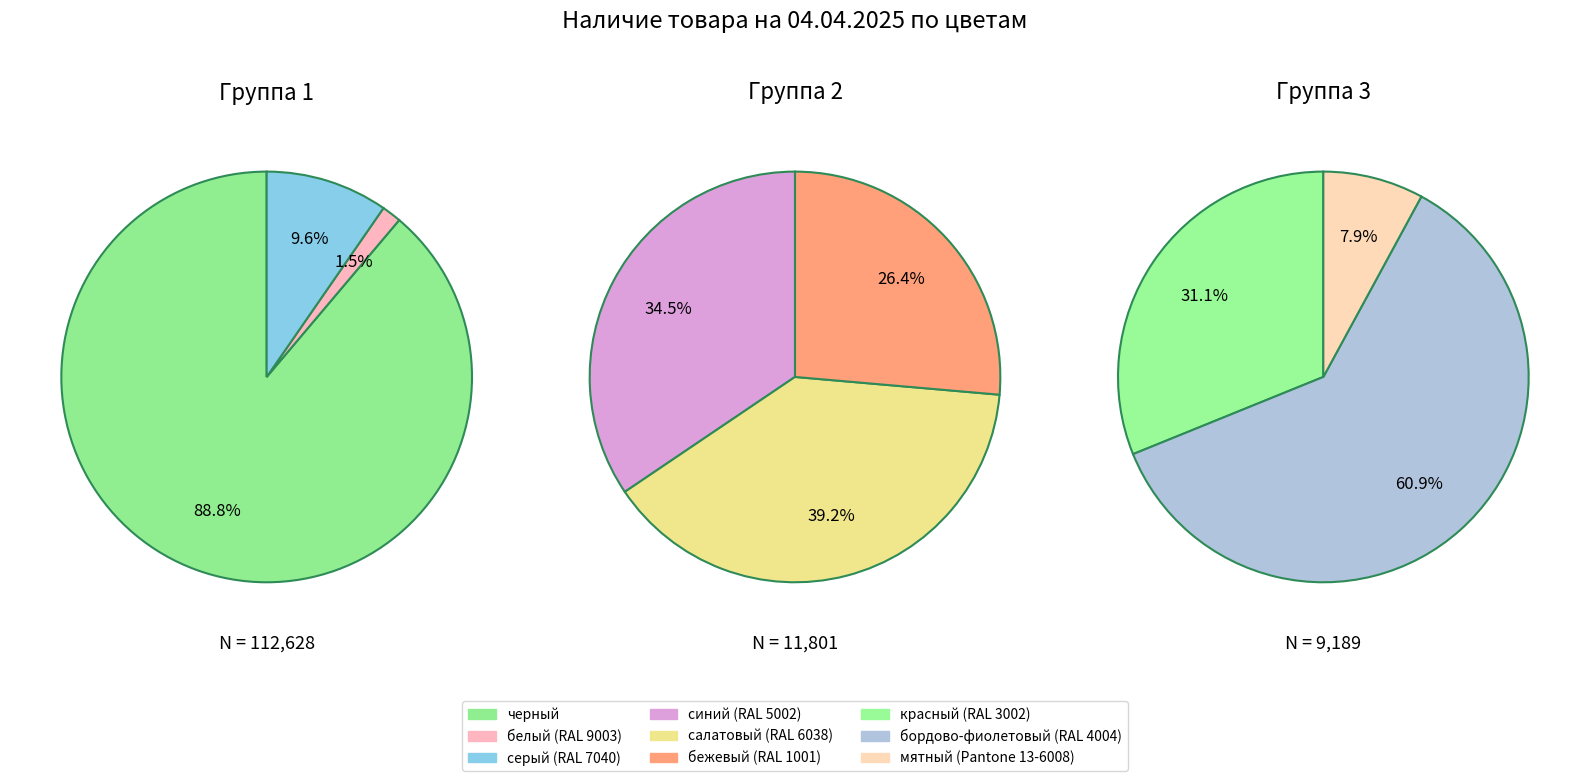

Does синий (RAL 5002) represent more than half of the total?

No